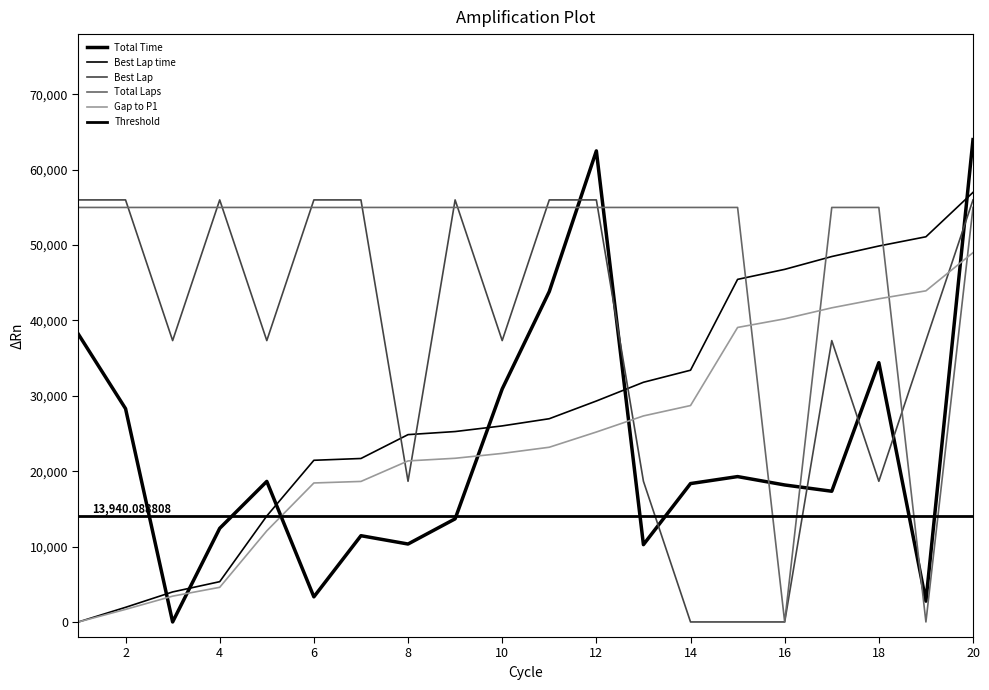

True or false: Gap to P1 and Best Lap time cross at least once.

False